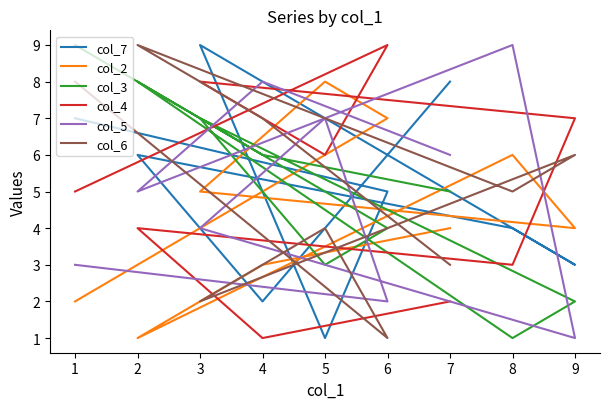

How many values in the col_6 series are below 5?

4